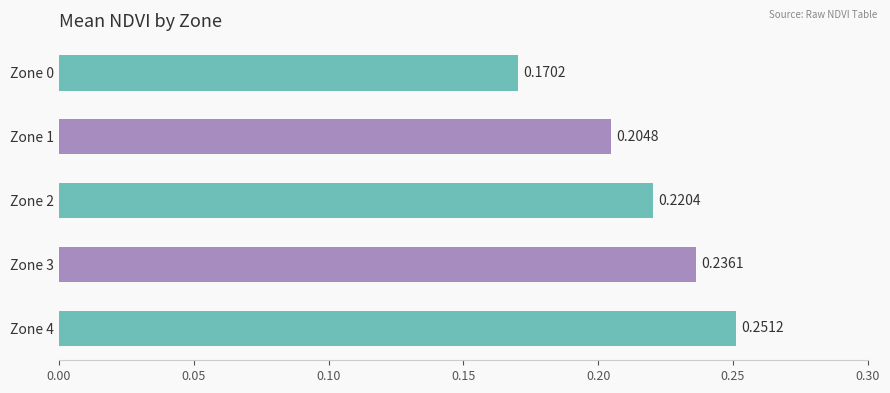

Which has a higher value, Zone 2 or Zone 0?

Zone 2